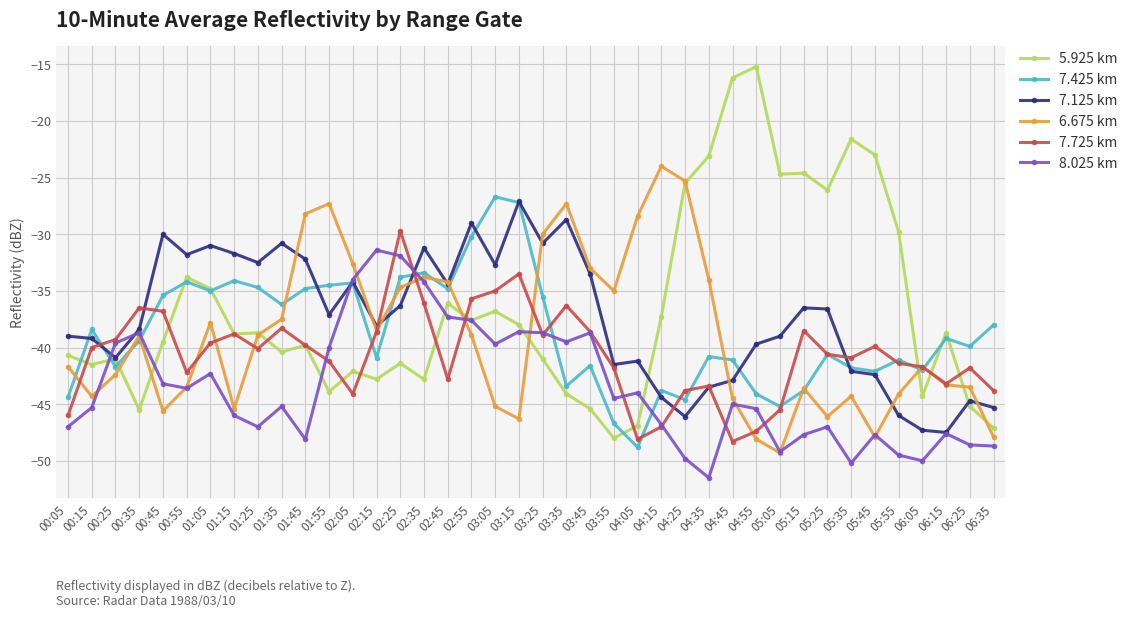

How many lines are shown in the chart?

6